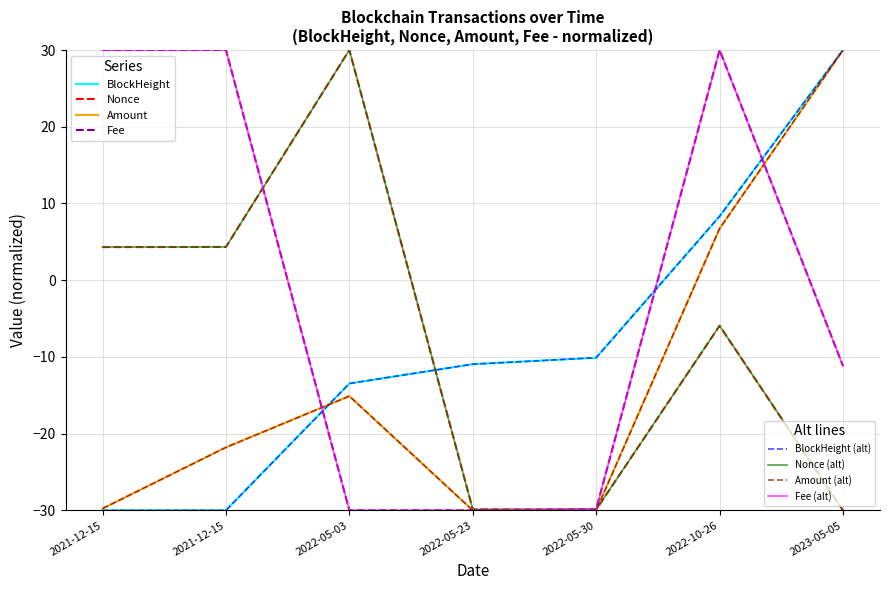

Does the chart have visible grid lines?

Yes